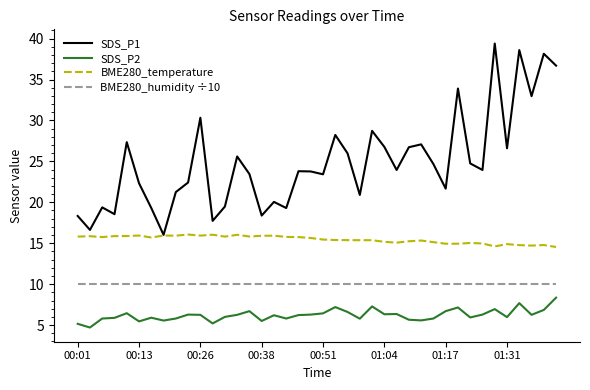

Does the chart have visible grid lines?

No